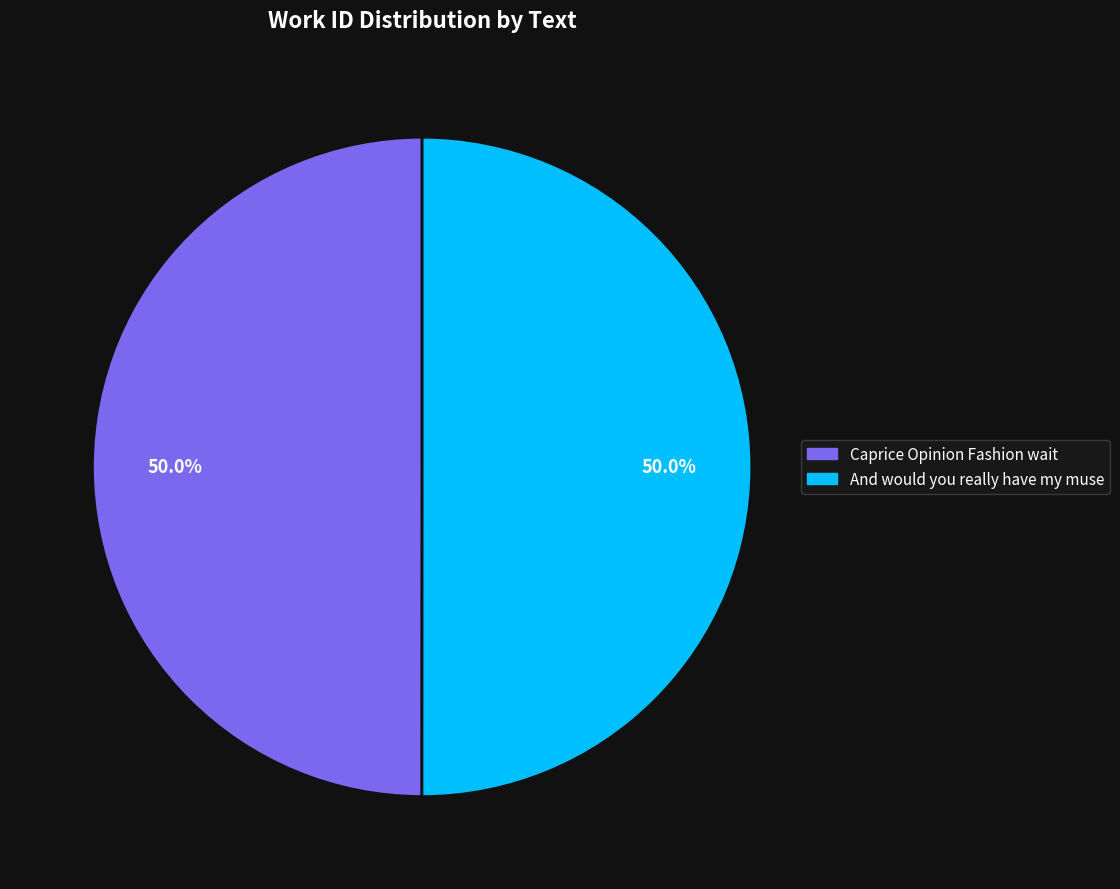

Approximately how many times larger is the value at Caprice Opinion Fashion wait compared to And would you really have my muse?

1.0